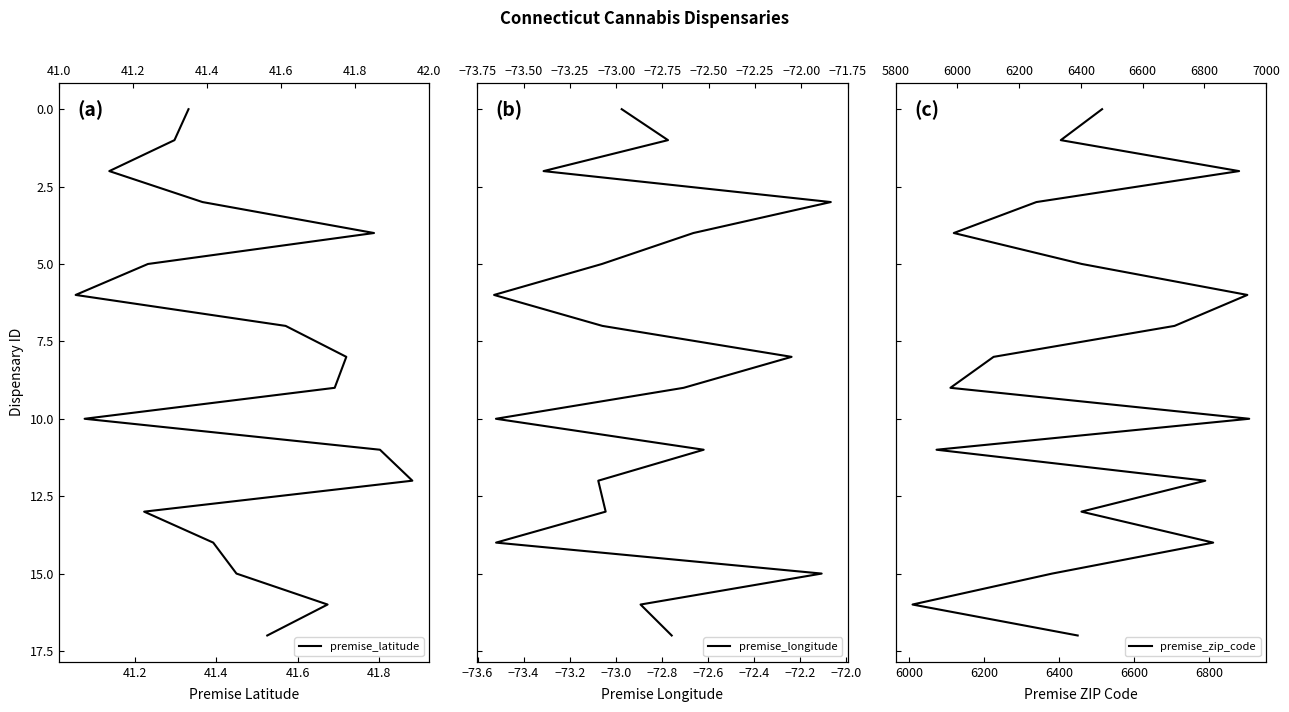

Rank the series by their maximum value, from highest to lowest.

premise_latitude, premise_longitude, premise_zip_code